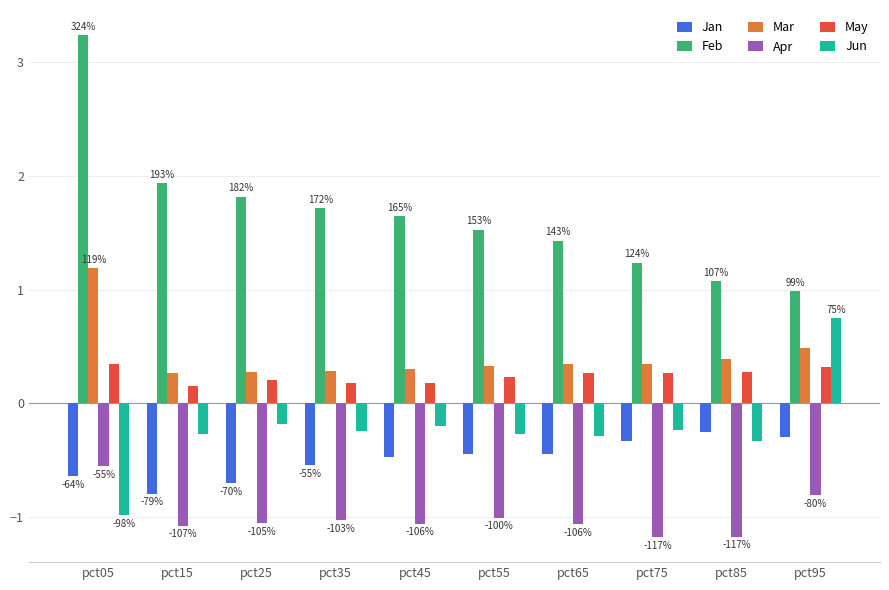

What is the value of the Apr bar at the 6th from the left?

-1.0